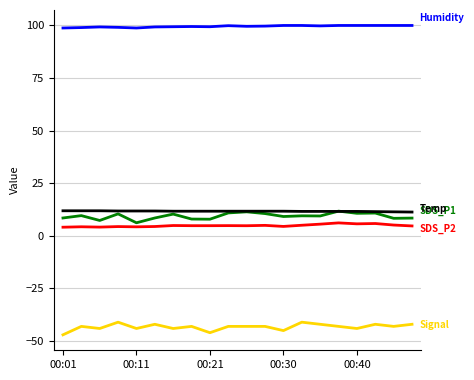

What is the smallest value displayed?

-47.0